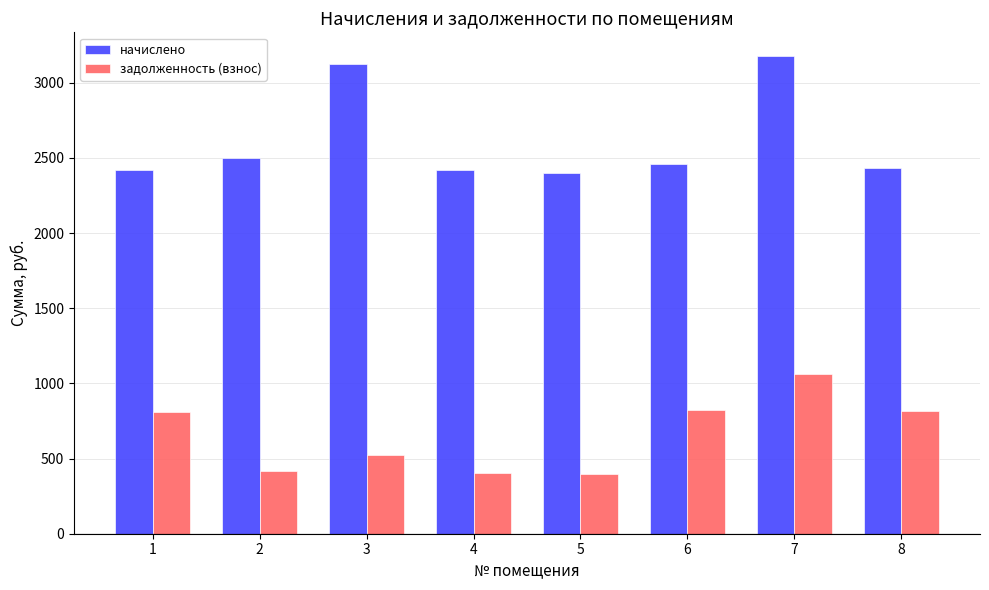

At how many categories does at least one series exceed 1421?

8